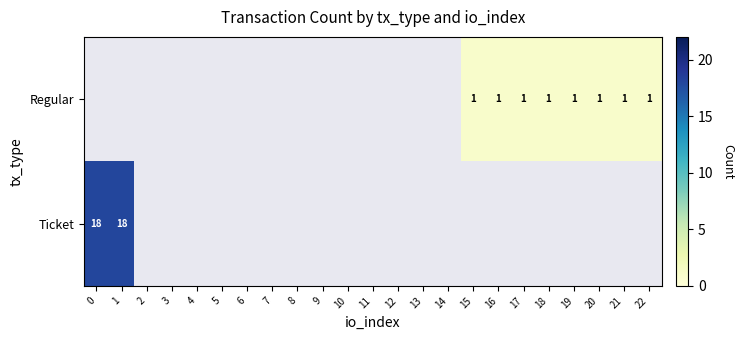

The Ticket series shows 12 at 0. True or false?

False